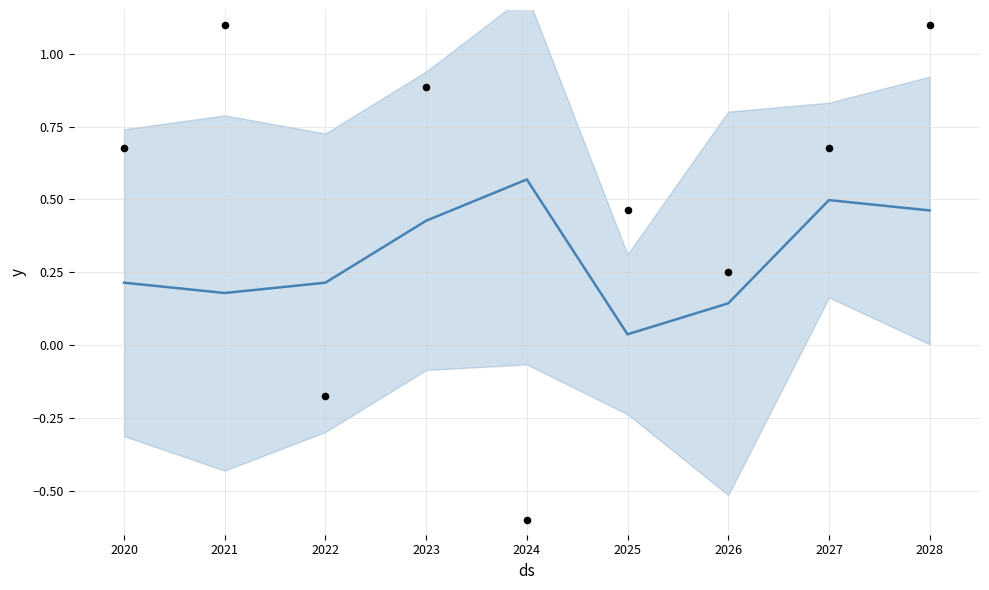

Which series has the widest spread of Y values?

col_2 points